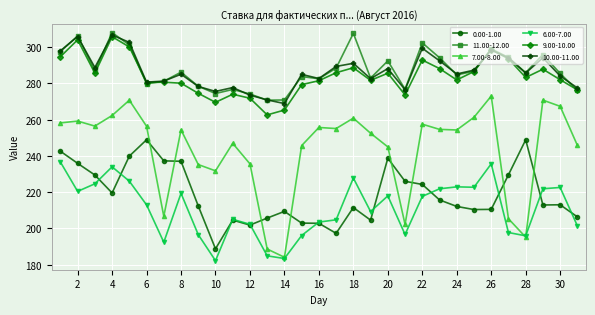

What is the value of the 11.00-12.00 point at the 19th from the left?

282.9